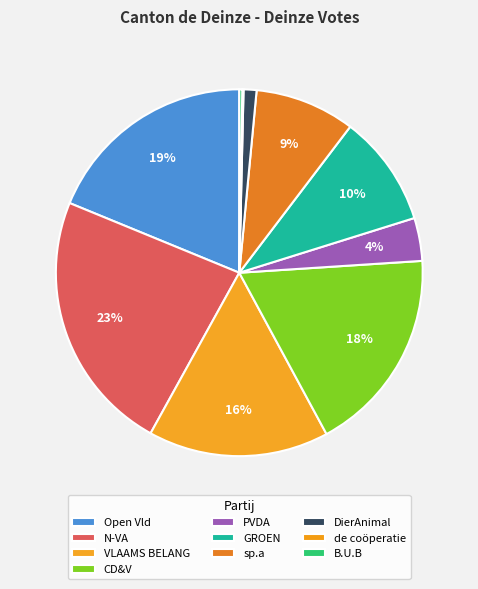

How many slices are in this pie chart?

10